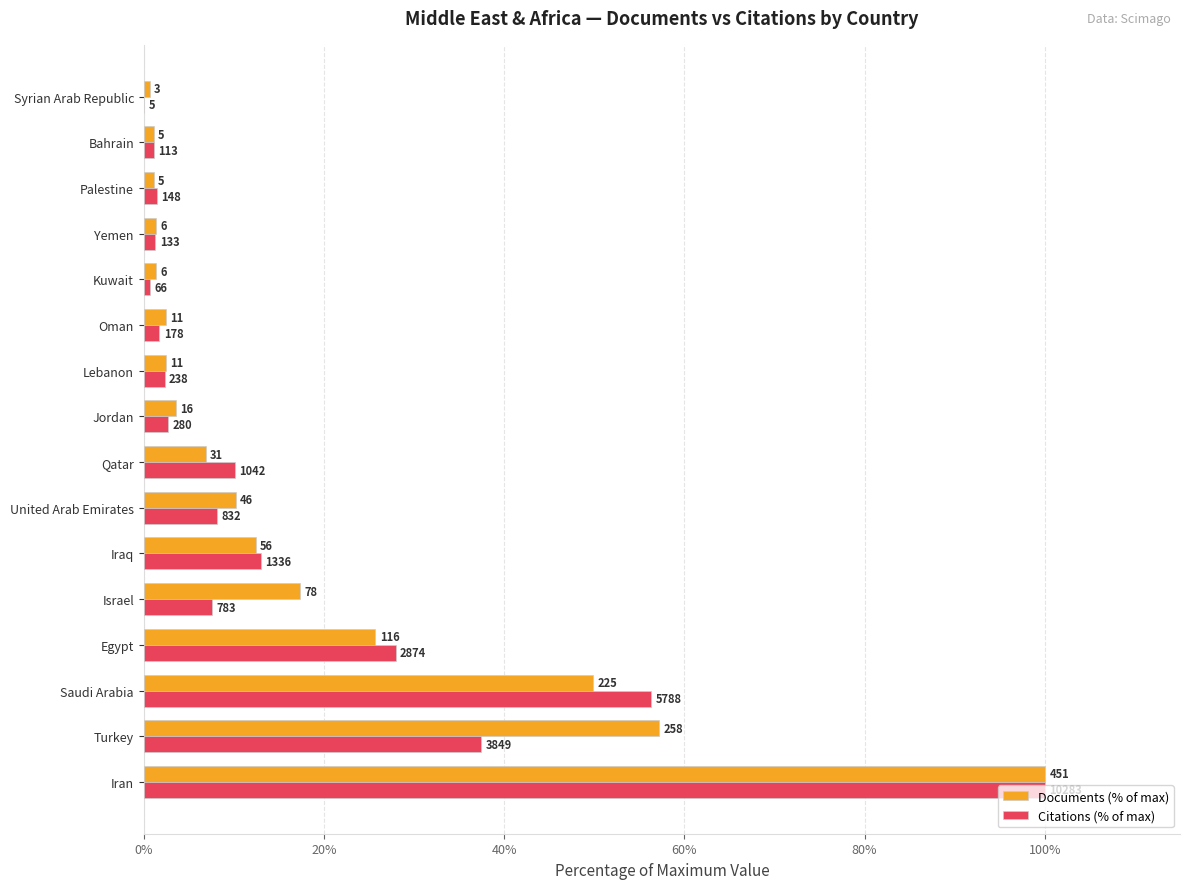

What are all the series names shown in the legend?

Documents (% of max), Citations (% of max)